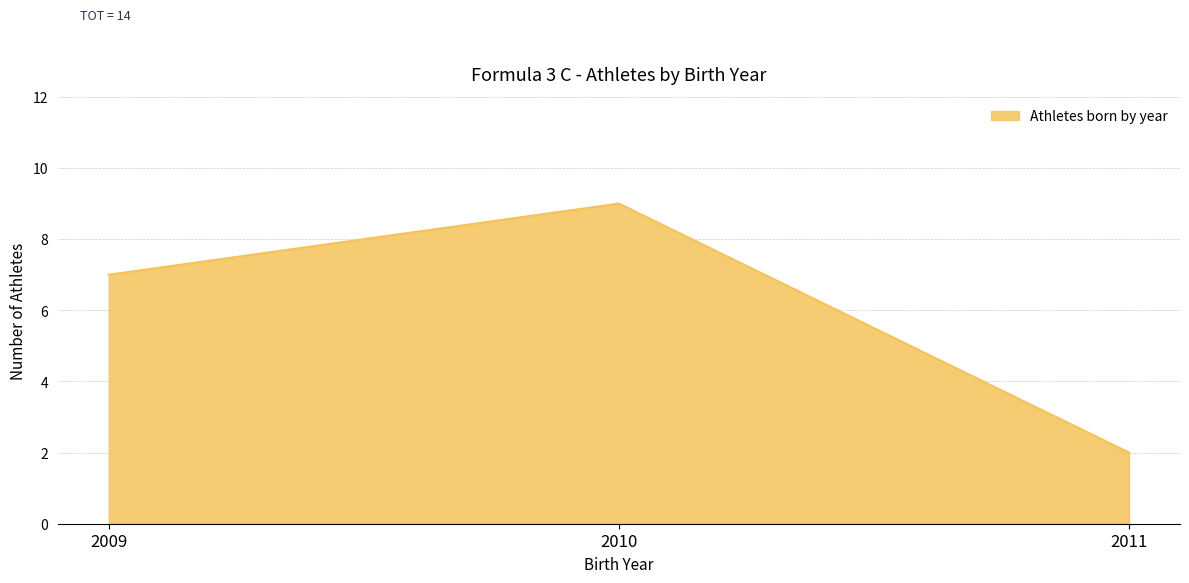

What is the smallest value displayed?

2